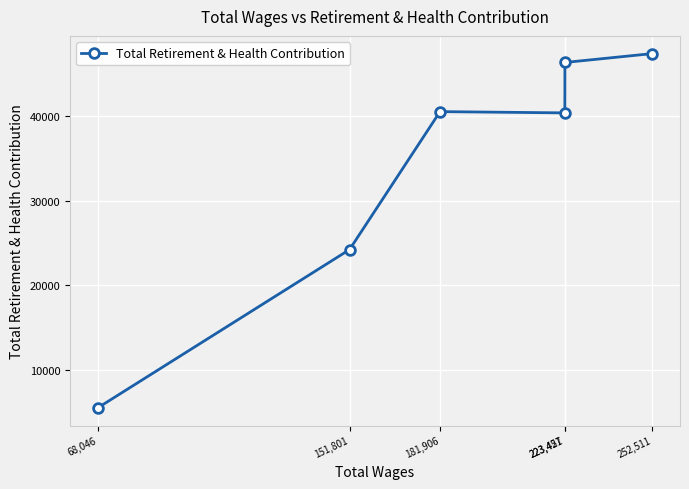

Which label corresponds to the largest value in the chart?

252,511